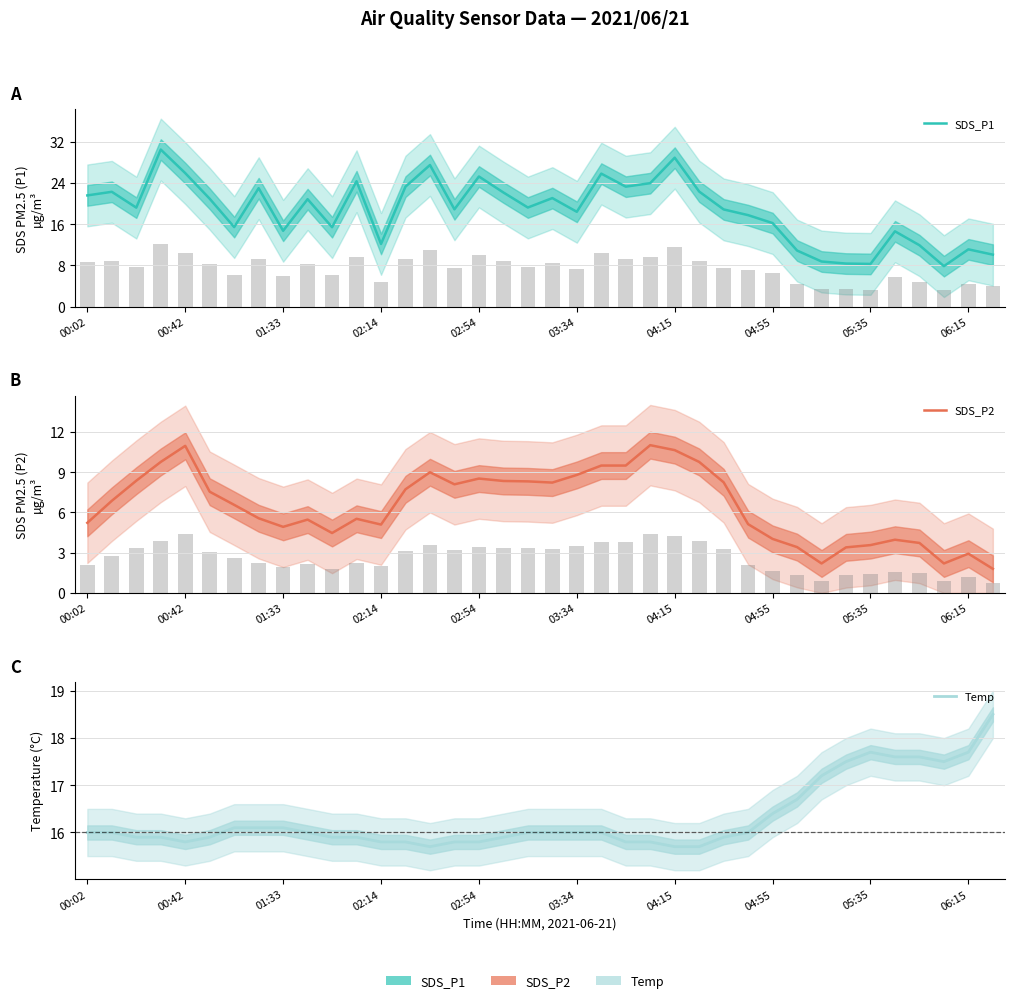

Count the number of data series in this chart.

3